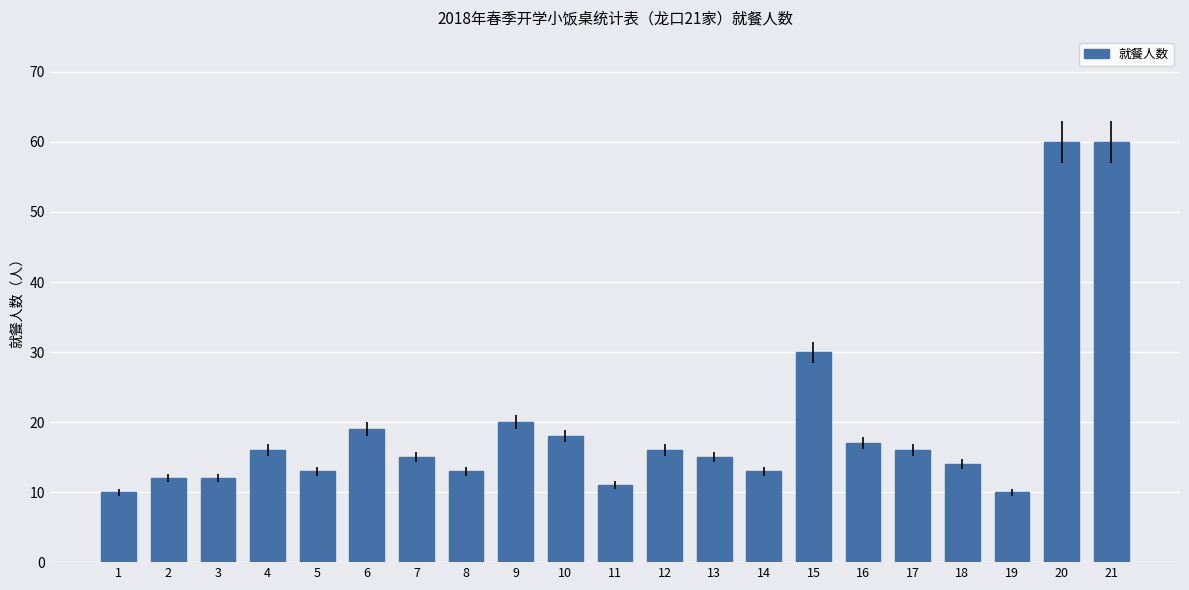

What is the value of the 11th bar from the left?

11